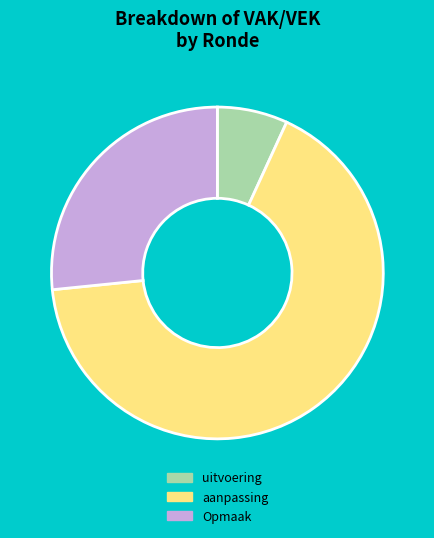

Rank the categories by value from highest to lowest.

aanpassing, Opmaak, uitvoering